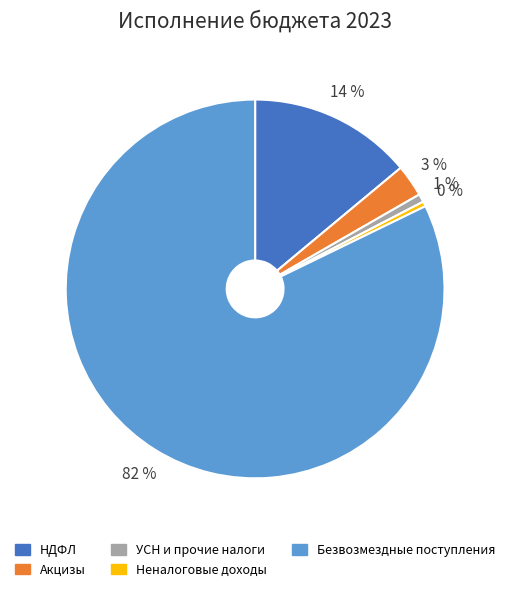

To the nearest percent, what is the difference between the Неналоговые доходы and НДФЛ slice percentages?

14%